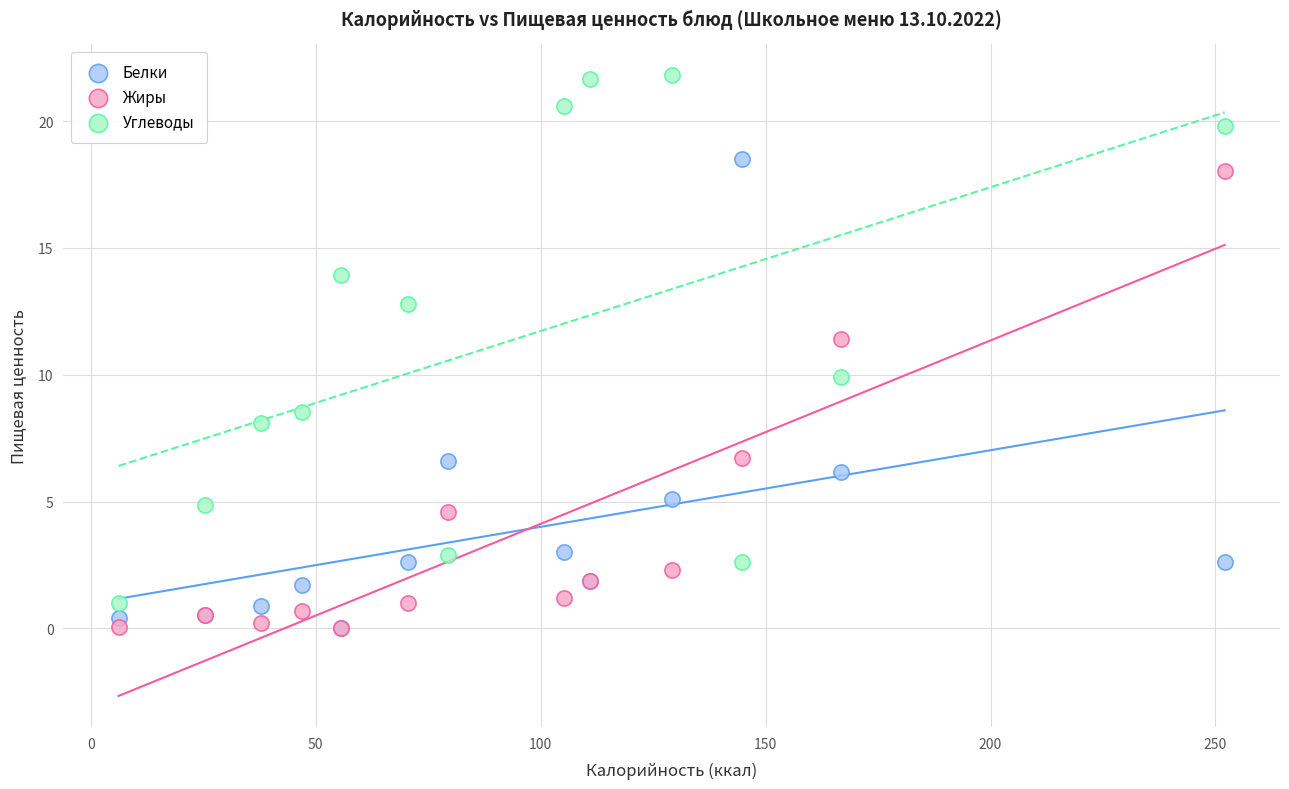

In the Жиры series, what Y value is closest to 9?

6.7